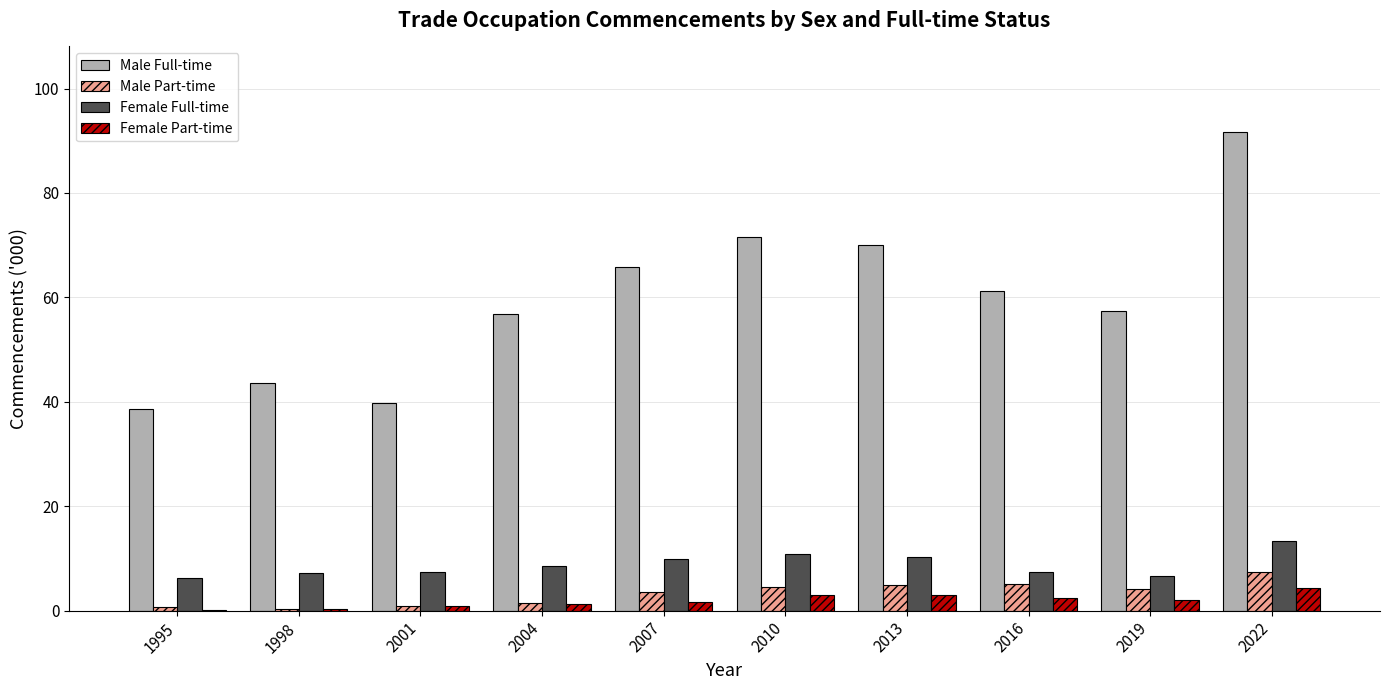

Which category has the highest value in the Male Part-time series?

2022